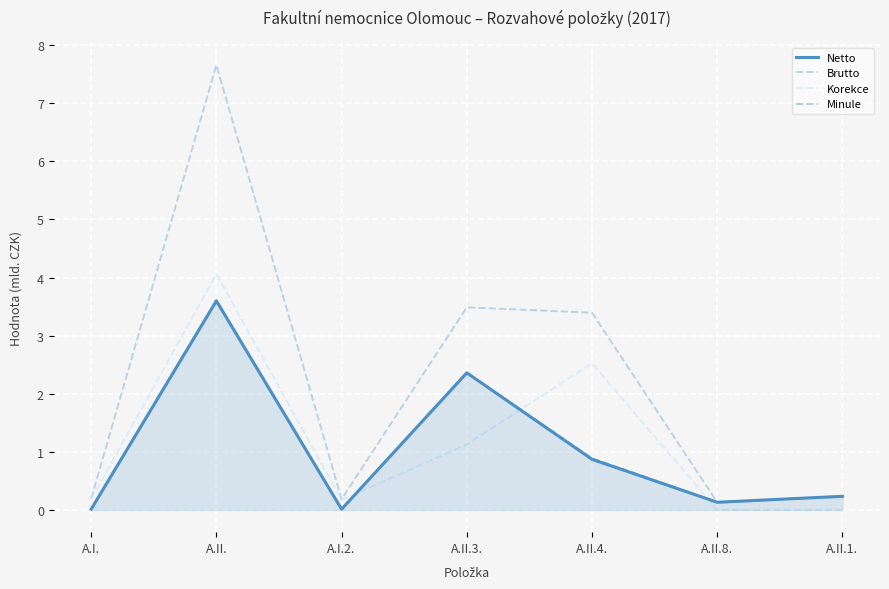

Is this an area chart (filled region under the line)?

Yes